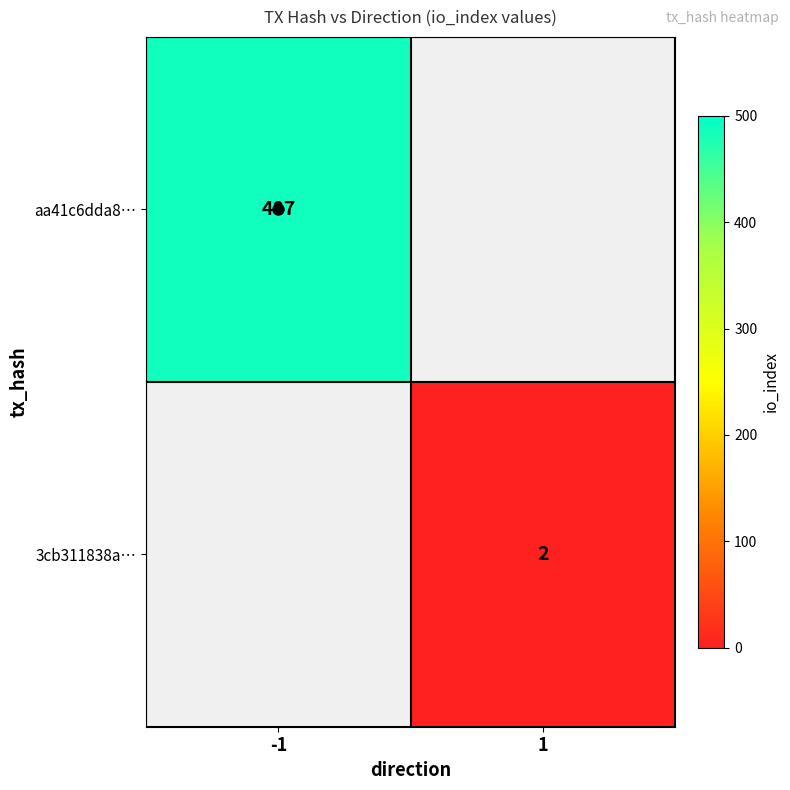

List the series in order of their peak value, highest first.

aa41c6dda8…, 3cb311838a…